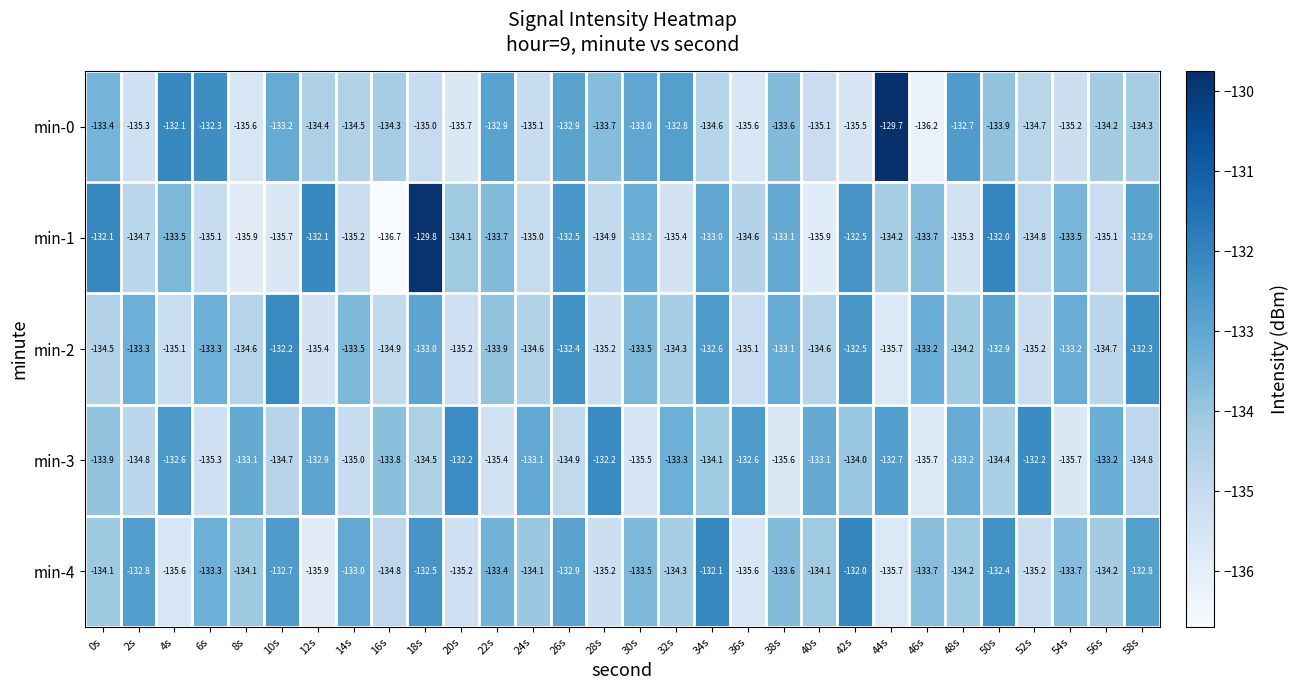

Where does the min-2 series first go above -133?

10s